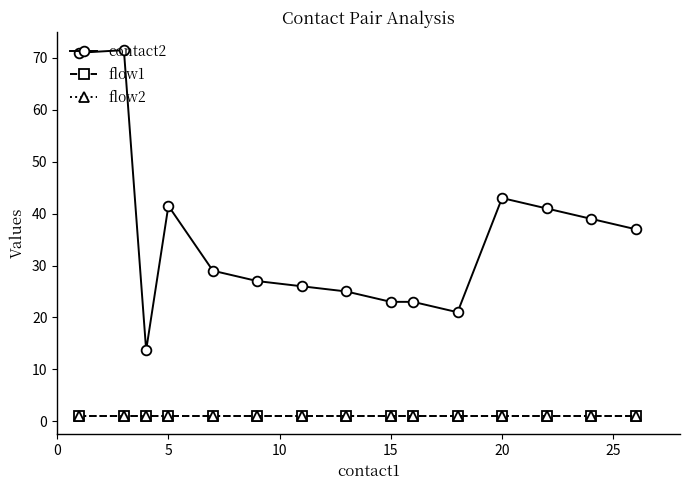

True or false: contact2 and flow2 cross at least once.

False